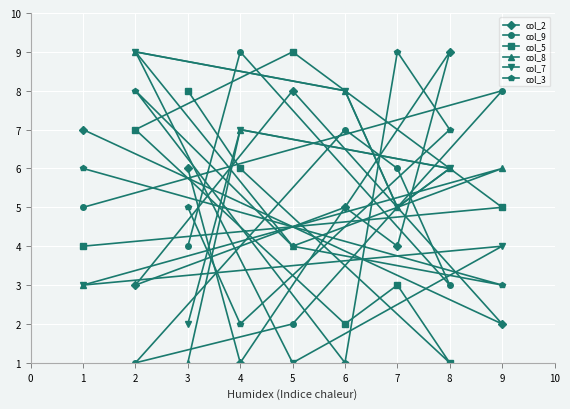

How many values in the col_3 series exceed 5?

4